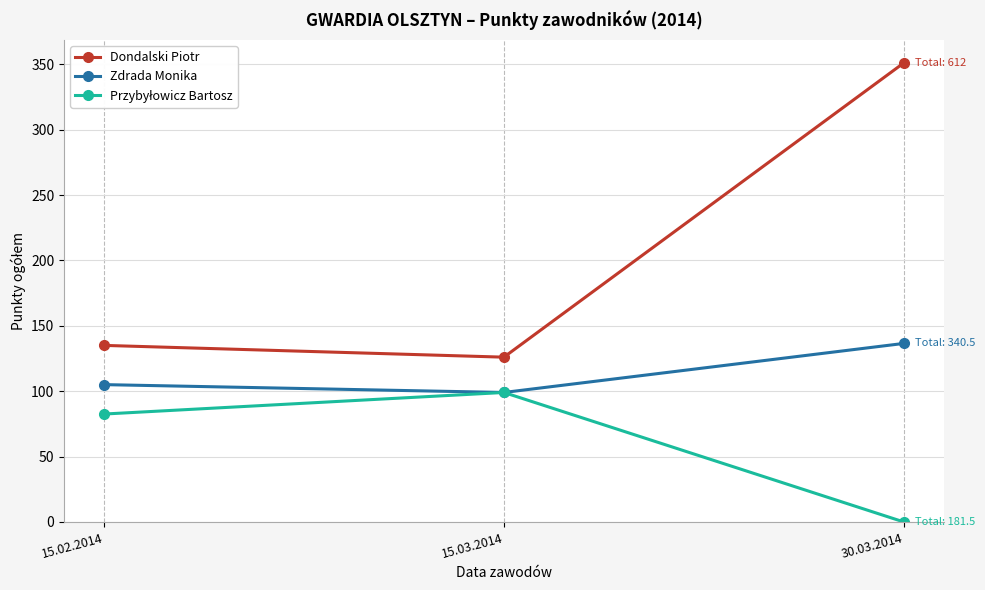

Rank the categories by Zdrada Monika value from highest to lowest.

30.03.2014, 15.02.2014, 15.03.2014